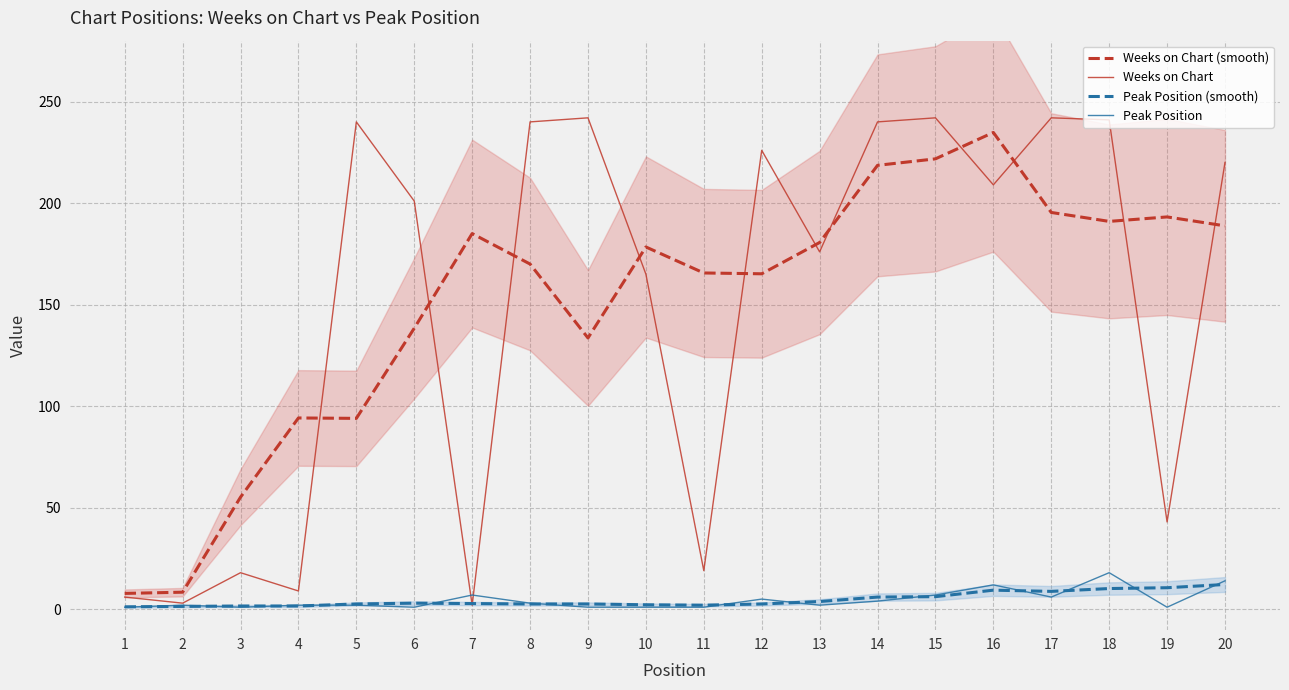

Reading right to left, what are all the values shown in this chart?

Weeks on Chart (smooth): 20=188.8	19=193.2	18=191.0	17=195.4	16=234.8	15=221.8	14=218.6	13=180.6	12=165.2	11=165.6	10=178.4	9=133.6	8=170.0	7=185.0	6=138.4	5=94.0	4=94.2	3=55.2	2=8.4	1=7.8
Weeks on Chart: 20=220.0	19=43.0	18=241.0	17=242.0	16=209.0	15=242.0	14=240.0	13=176.0	12=226.0	11=19.0	10=165.0	9=242.0	8=240.0	7=2.0	6=201.0	5=240.0	4=9.0	3=18.0	2=3.0	1=6.0
Peak Position (smooth): 20=12.2	19=10.6	18=10.2	17=8.8	16=9.4	15=6.2	14=6.0	13=3.8	12=2.6	11=2.0	10=2.2	9=2.6	8=2.6	7=2.8	6=3.0	5=2.6	4=1.6	3=1.6	2=1.4	1=1.2
Peak Position: 20=14.0	19=1.0	18=18.0	17=6.0	16=12.0	15=7.0	14=4.0	13=2.0	12=5.0	11=1.0	10=1.0	9=1.0	8=3.0	7=7.0	6=1.0	5=2.0	4=2.0	3=1.0	2=2.0	1=1.0